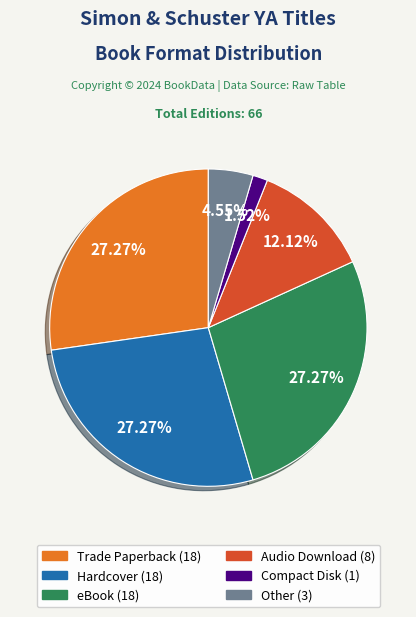

True or false: Compact Disk accounts for 8% of the total.

False